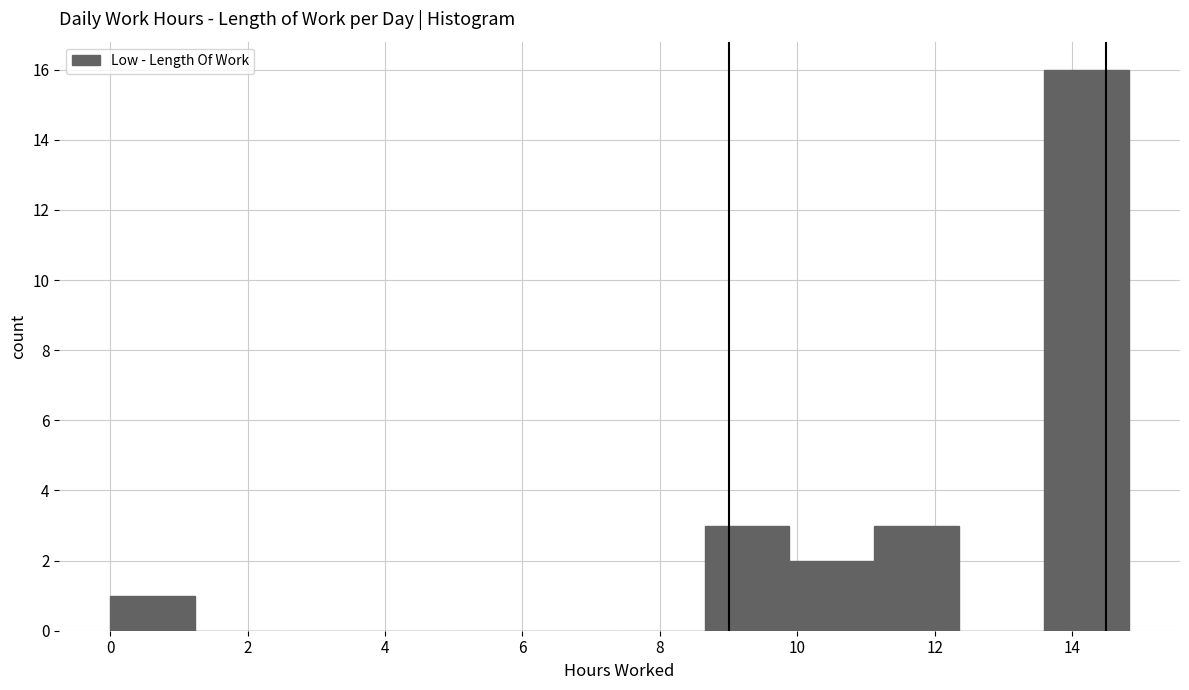

Reading left to right, transcribe this chart: for each bar, give the range it covers on the x-axis and its height. Neither the bar edges nor the heights are printed on the chart, so give them approximately, as read against the axes.

0.0 to 1.2: 1
1.2 to 2.4: 0
2.4 to 3.8: 0
3.8 to 5.0: 0
5.0 to 6.2: 0
6.2 to 7.4: 0
7.4 to 8.6: 0
8.6 to 9.8: 3
9.8 to 11.2: 2
11.2 to 12.4: 3
12.4 to 13.6: 0
13.6 to 14.8: 16